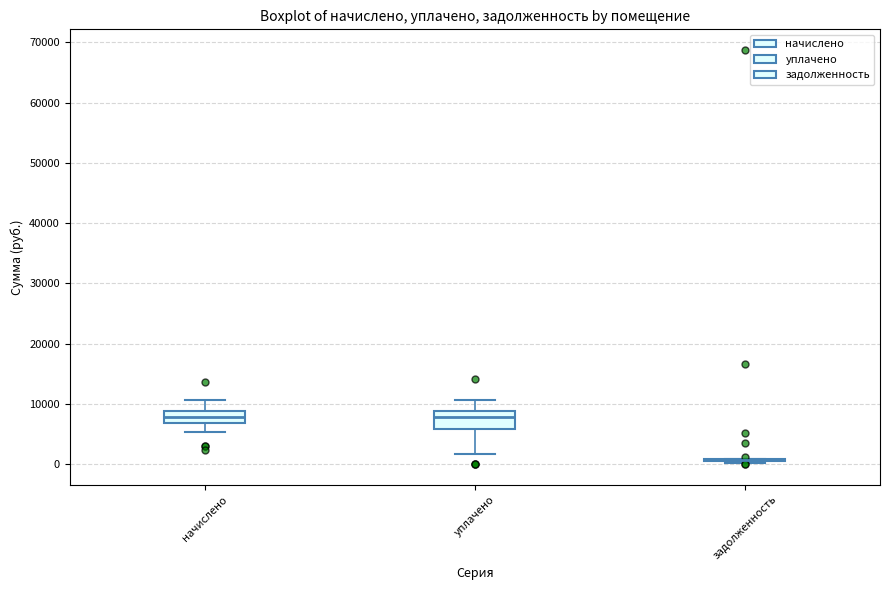

Reading left to right, read every box against the y-axis: the position of its median line, the range the box covers, and the ends of its whiskers. The values are not printed on the chart, so give them approximately, as read against the axis.

начислено: median 8000, box 7000 to 9000, whiskers 5000 to 11000
уплачено: median 8000, box 6000 to 9000, whiskers 2000 to 11000
задолженность: box collapsed to a line at 1000, whiskers 0 to 1000